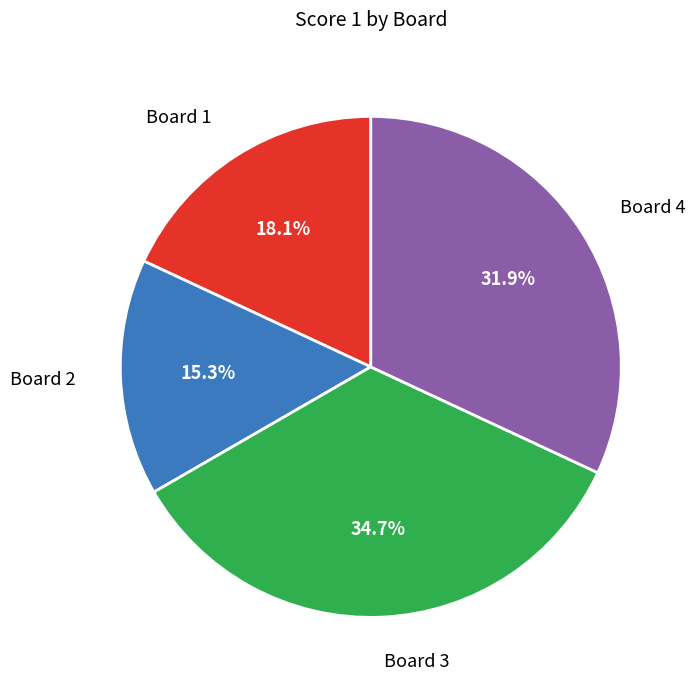

Is there any slice that represents more than half of the pie?

No